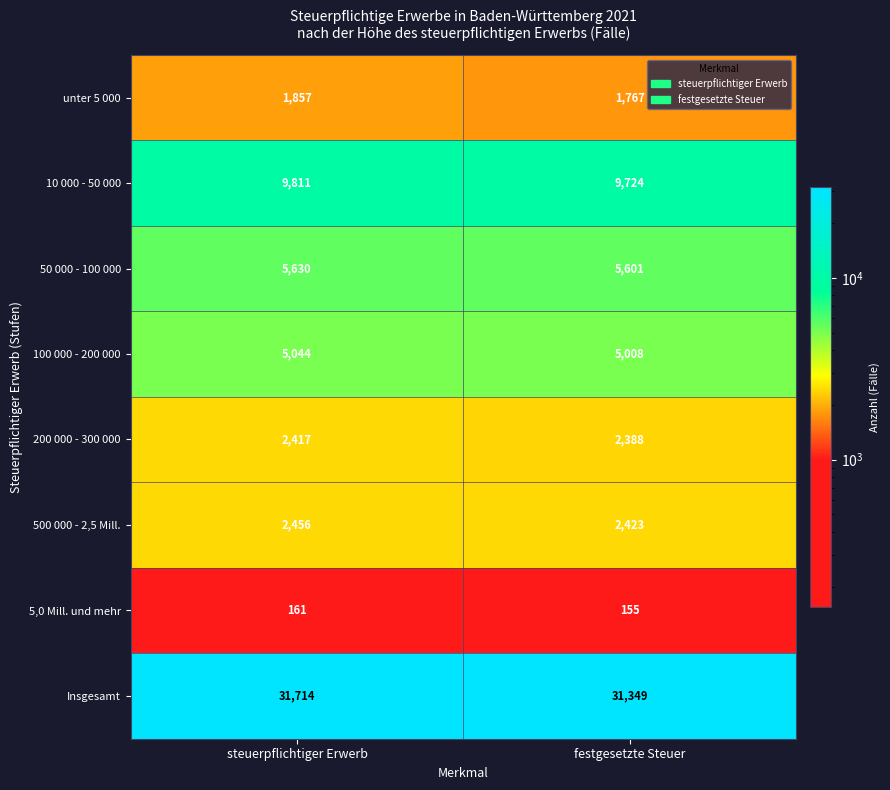

What is the sum of all 10 000 - 50 000 values?

19535